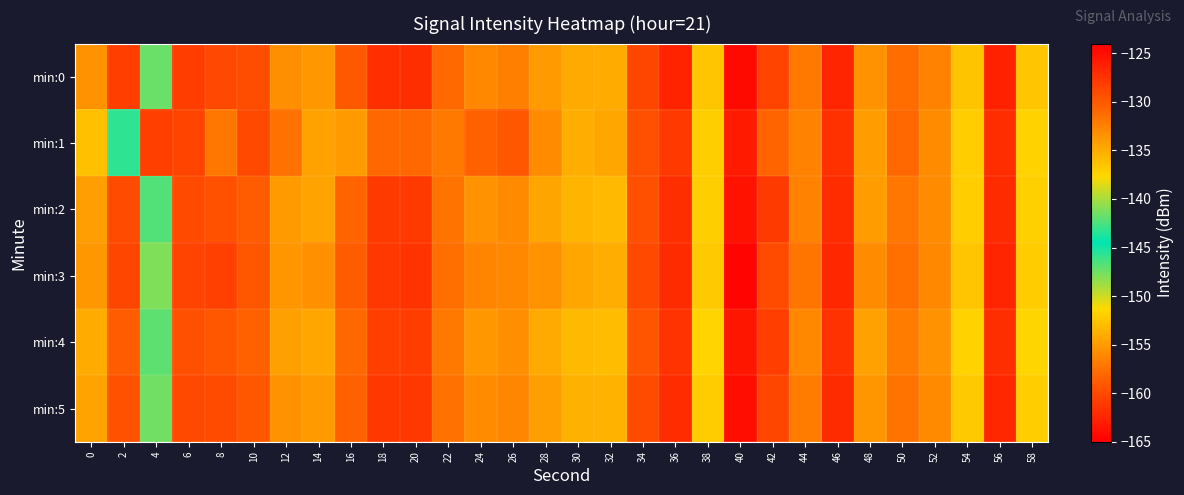

What is the greatest value displayed?

-124.4